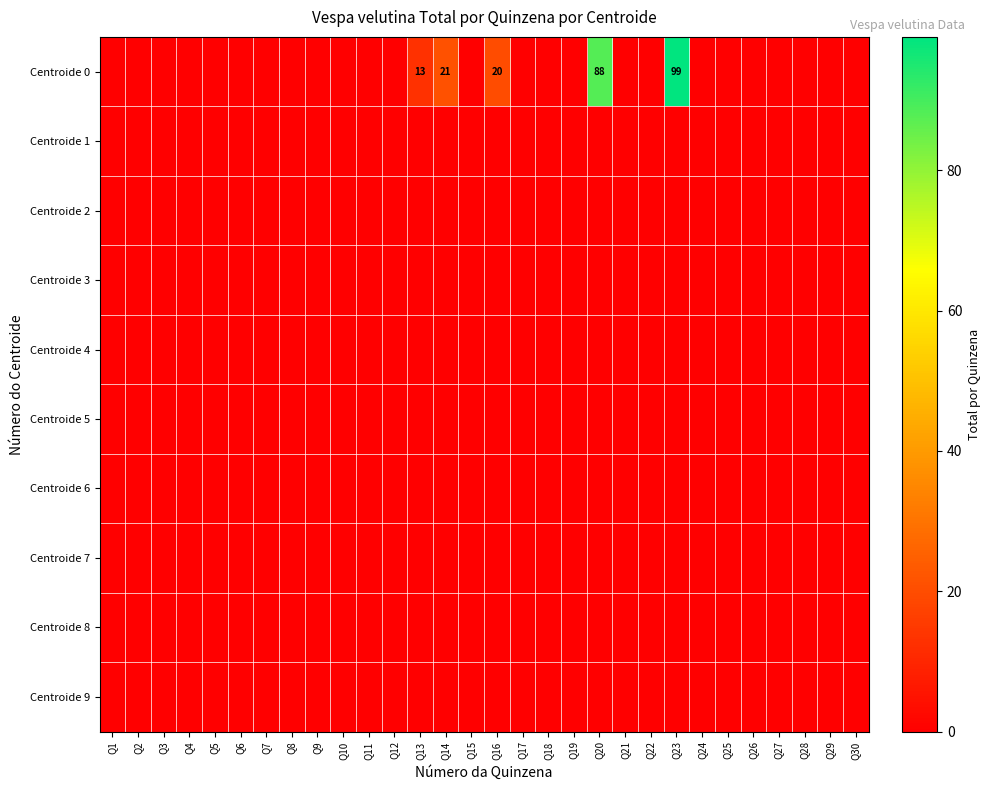

The Centroide 0 series shows 88 at Q20. True or false?

True